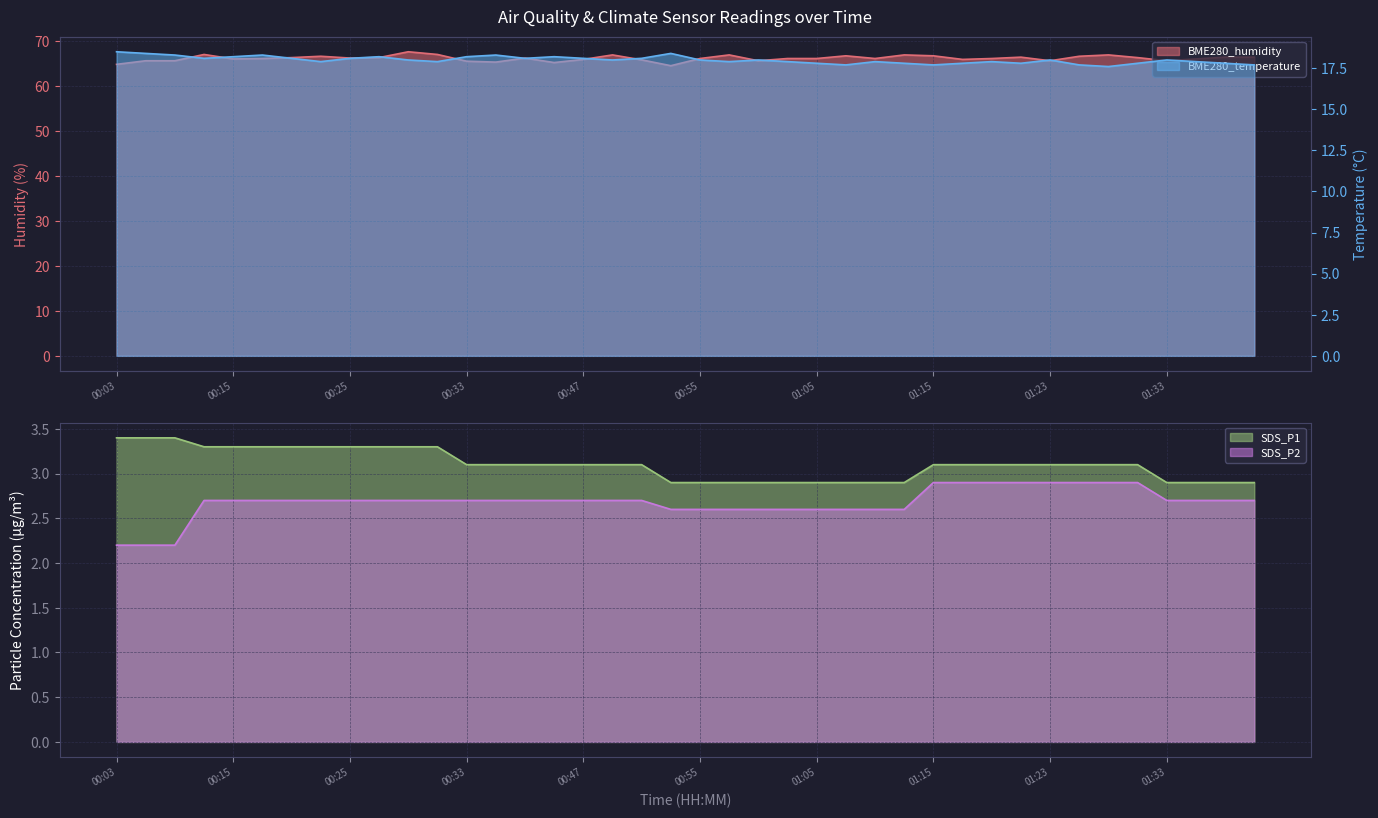

Does the chart display data point markers on the line(s)?

No